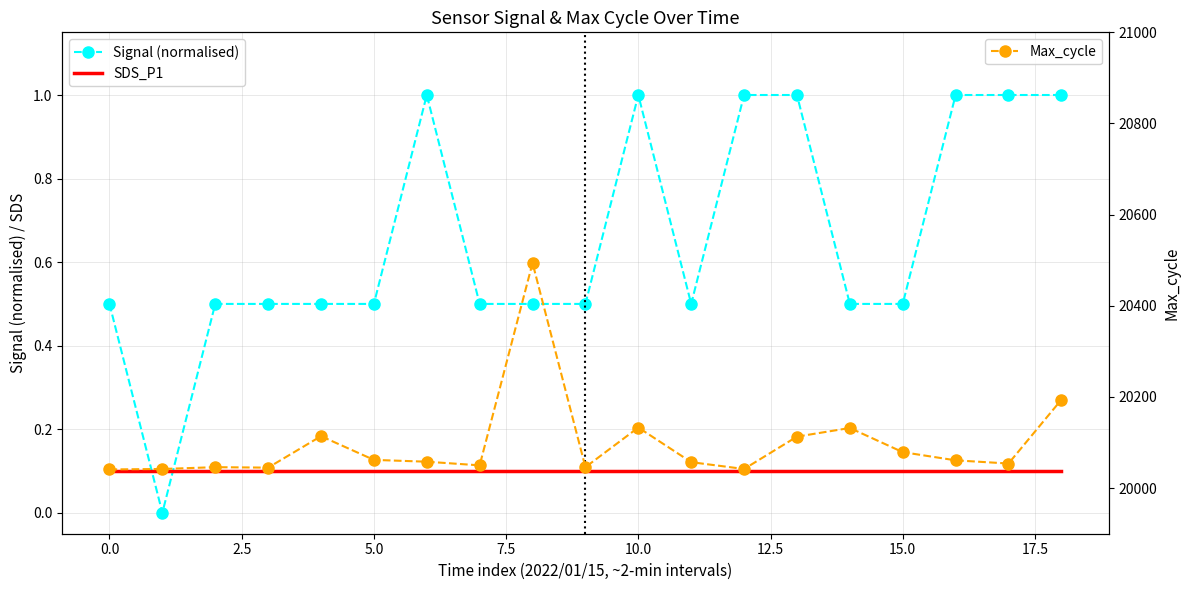

What is the maximum value shown in the chart?

20494.0